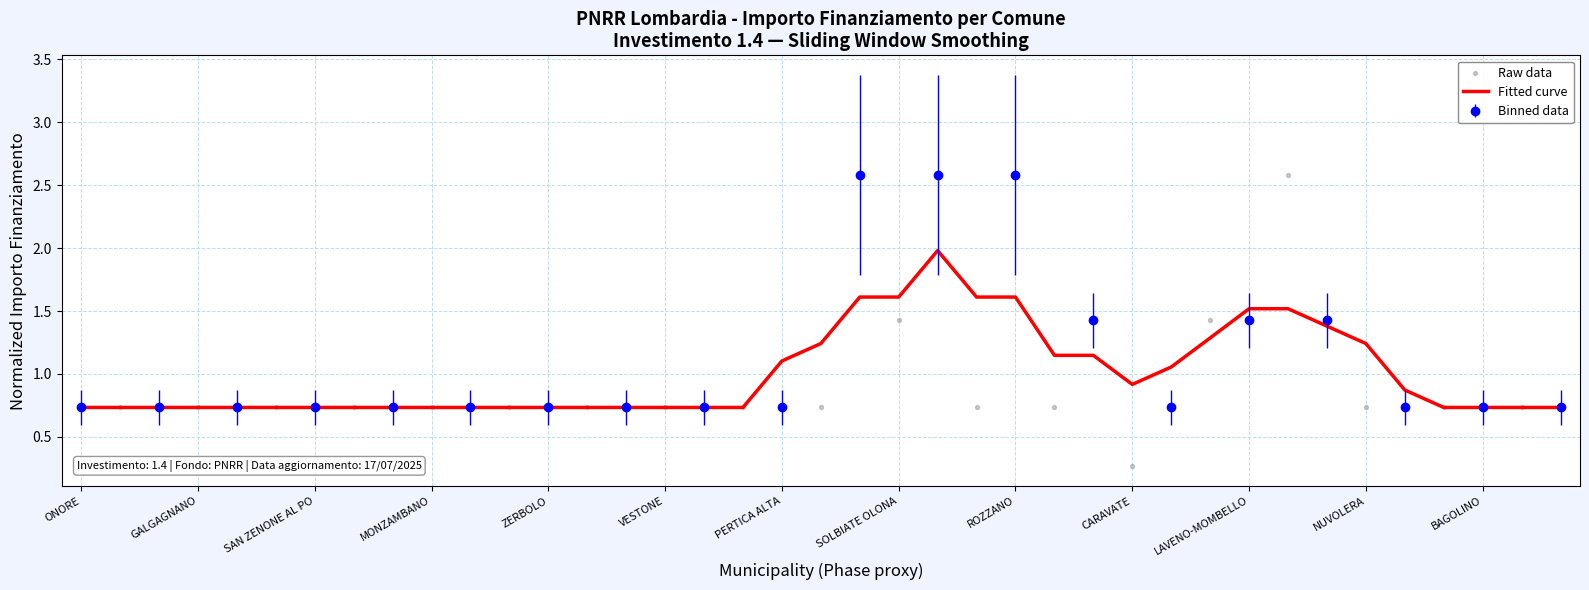

What is the total value across all series at 35?

1.5